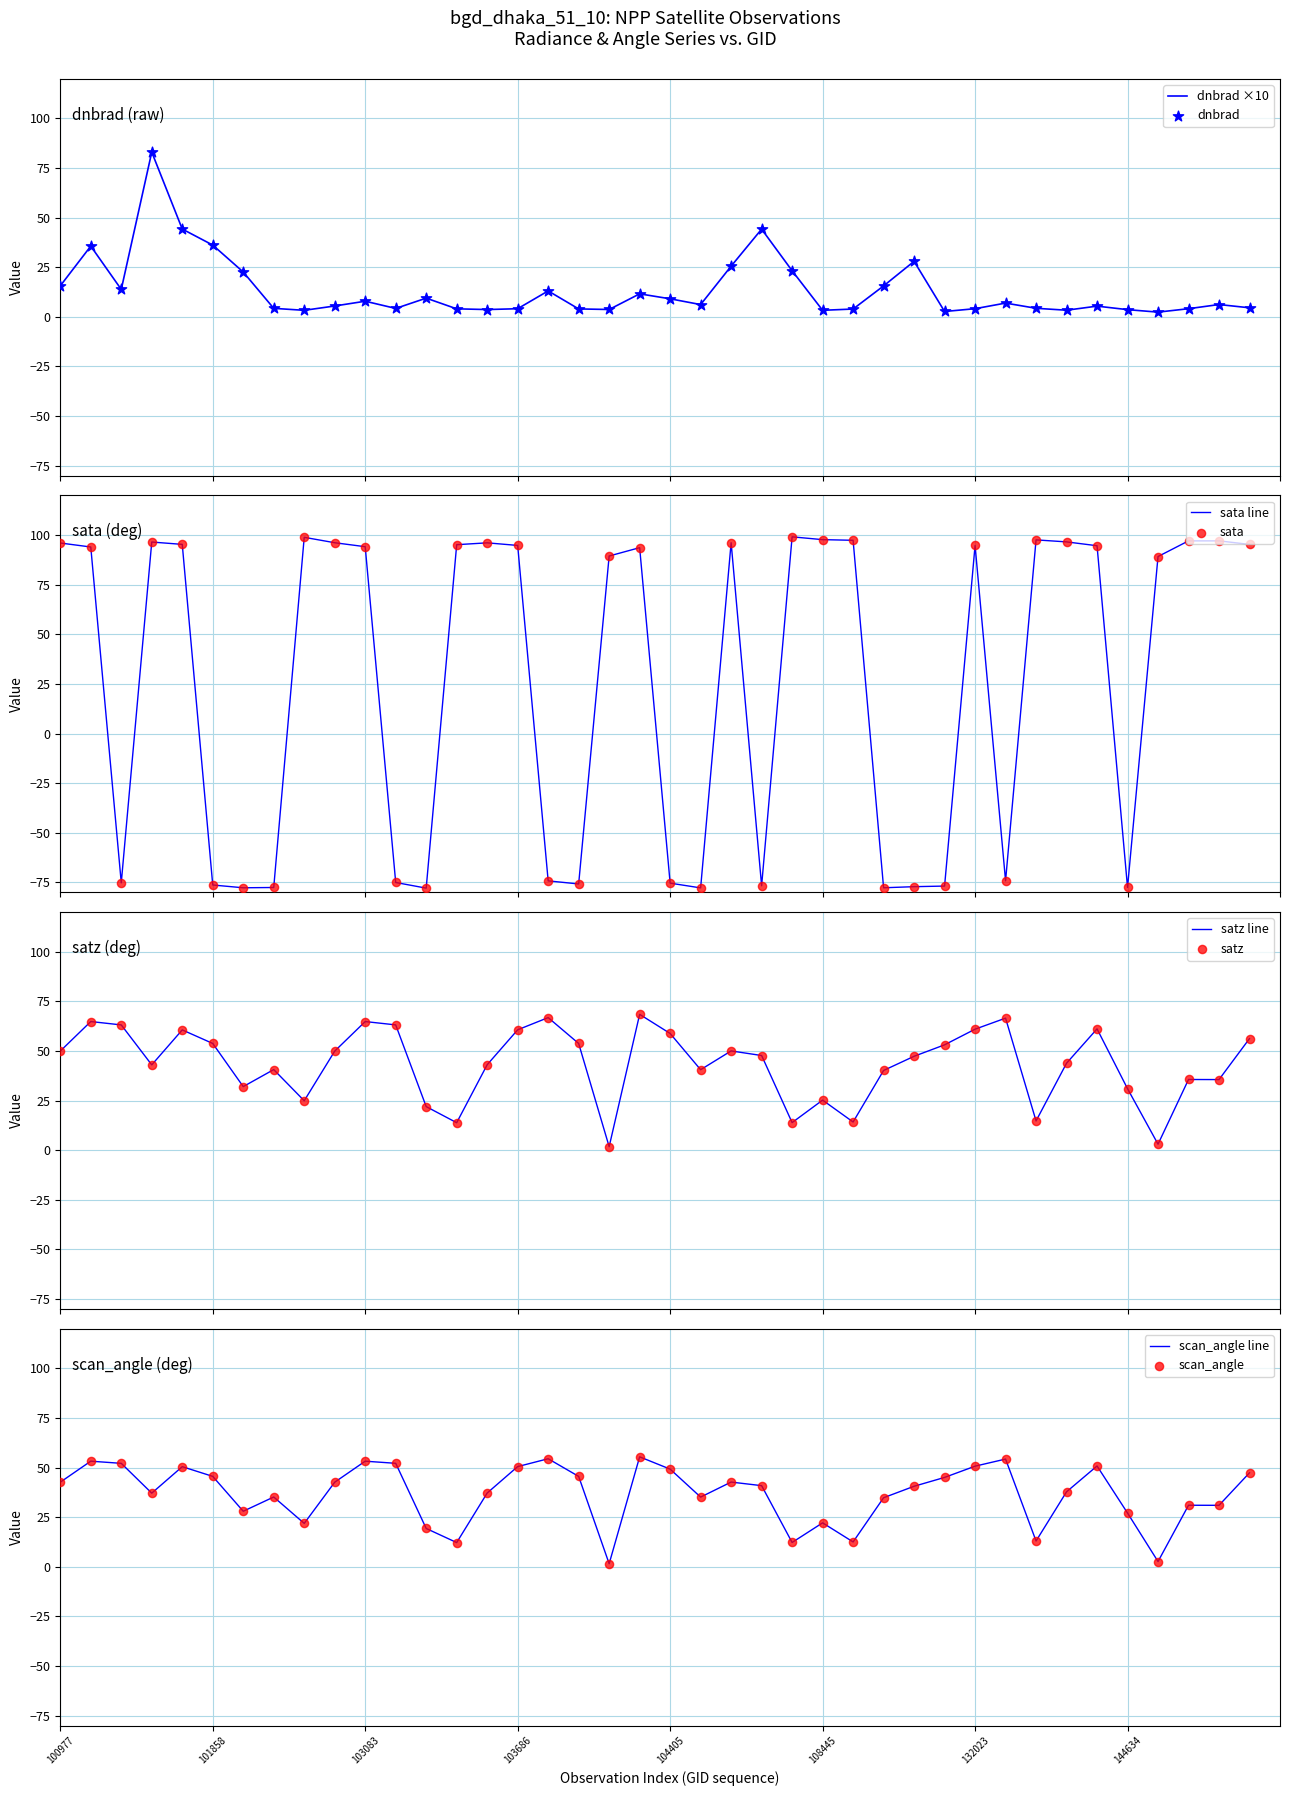

What are all the series names shown in the legend?

dnbrad, sata, satz, scan_angle